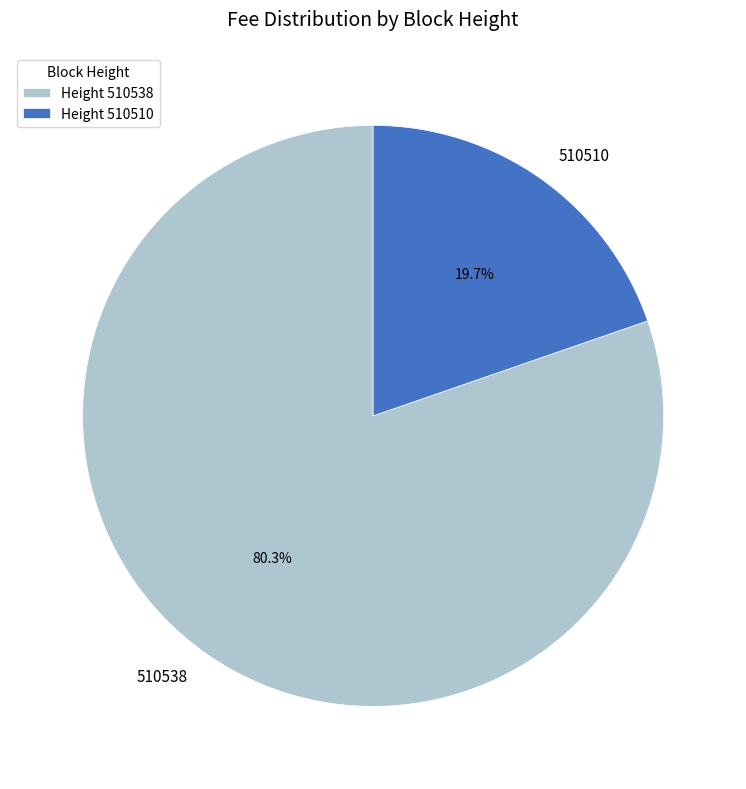

To the nearest percent, what is the difference between the 510510 and 510538 slice percentages?

61%